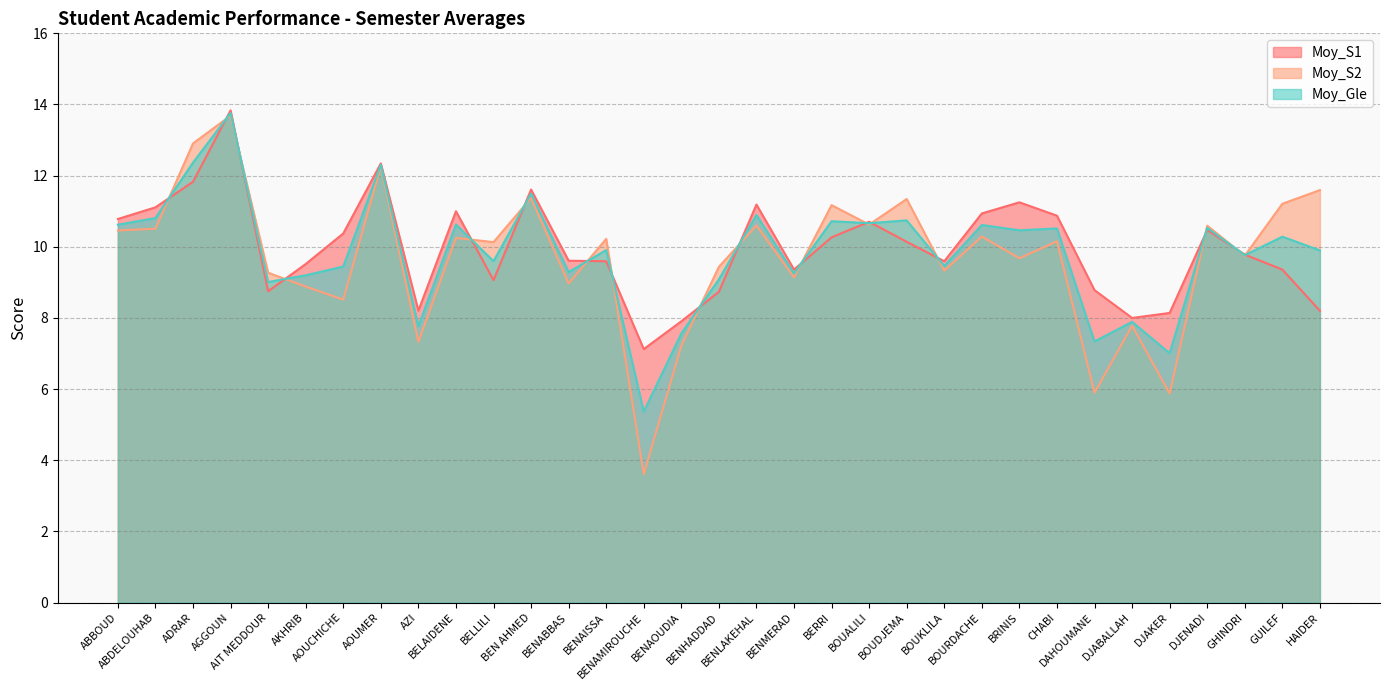

What is the label of the 13th point from the left?

BENABBAS